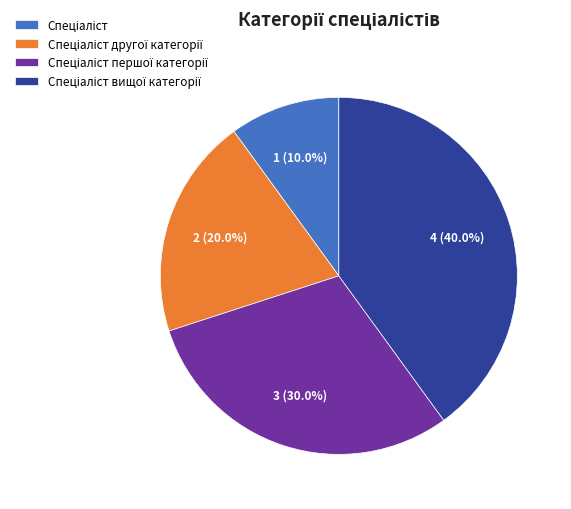

Is there a majority slice in this chart?

No